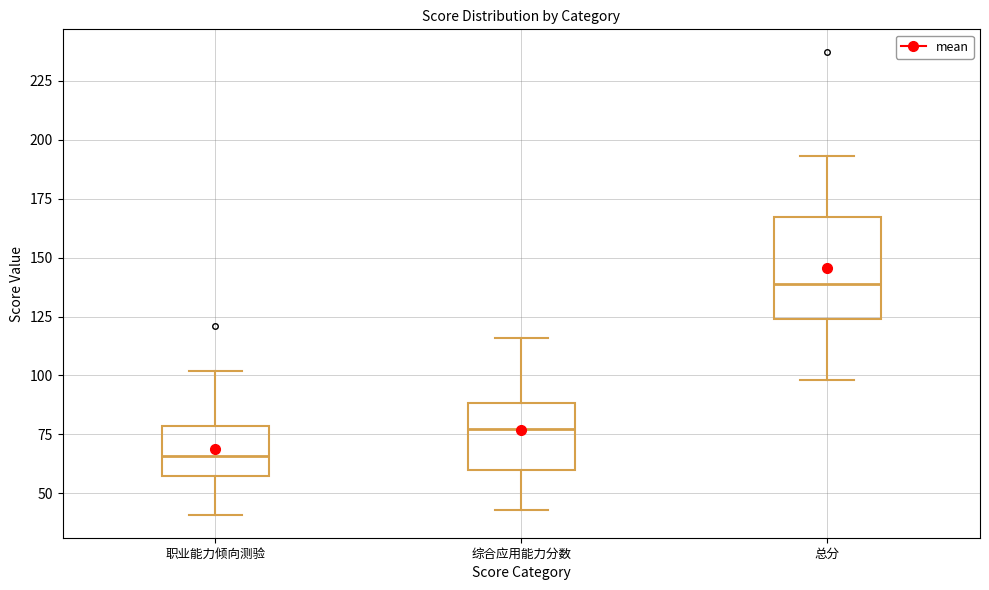

Which box's median line is the lowest?

职业能力倾向测验